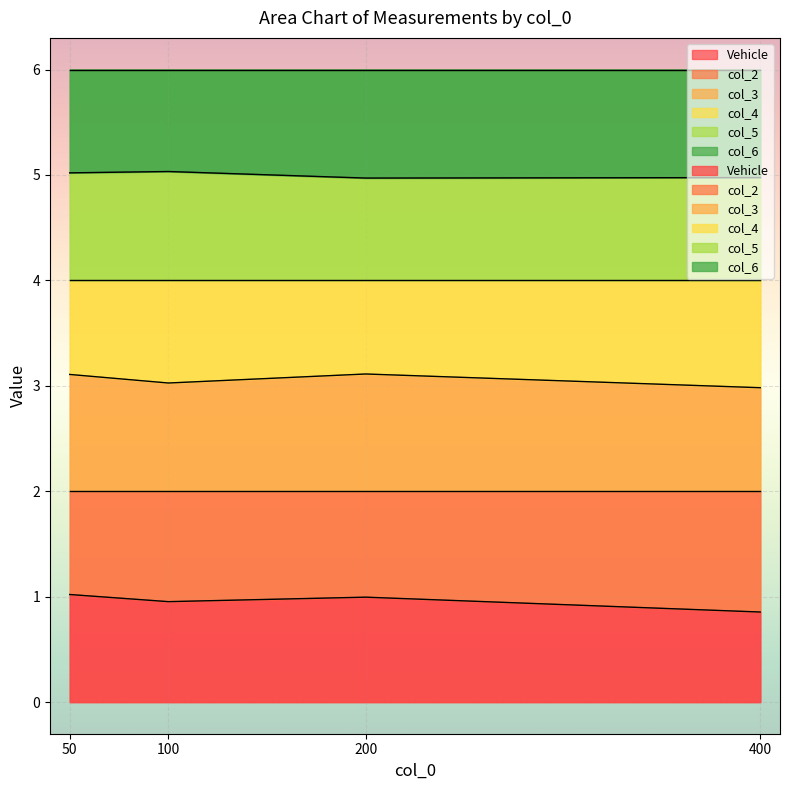

At 100, list the series in order from largest to smallest.

col_5, col_6, col_3, col_4, Vehicle, col_2